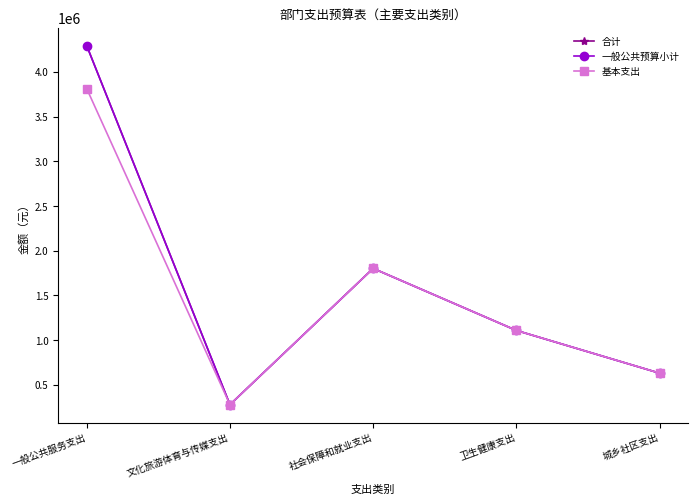

Which label corresponds to the largest value in the chart?

一般公共服务支出